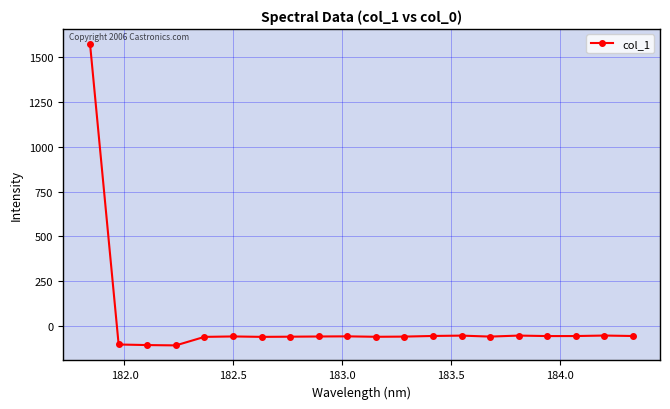

What is the sum of all values?

365.5